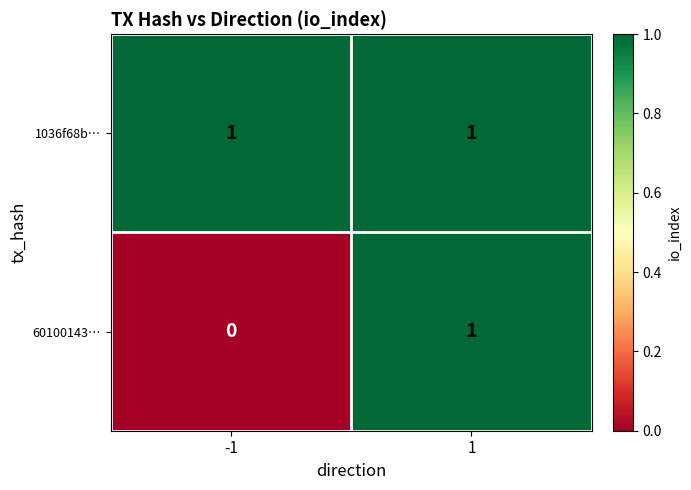

What is the maximum value shown in the chart?

1